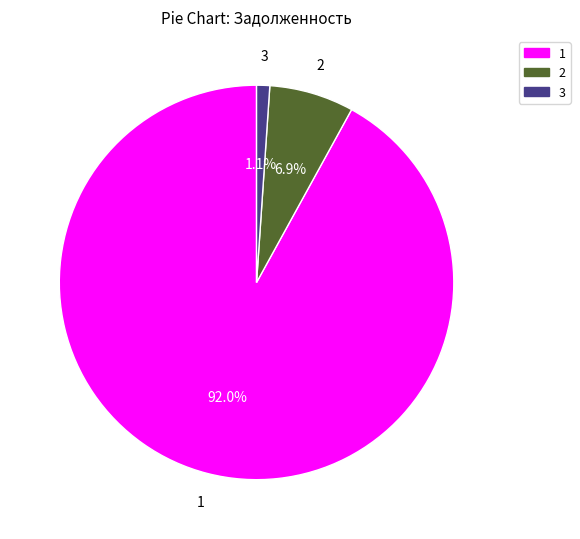

Is there any slice that represents more than half of the pie?

Yes